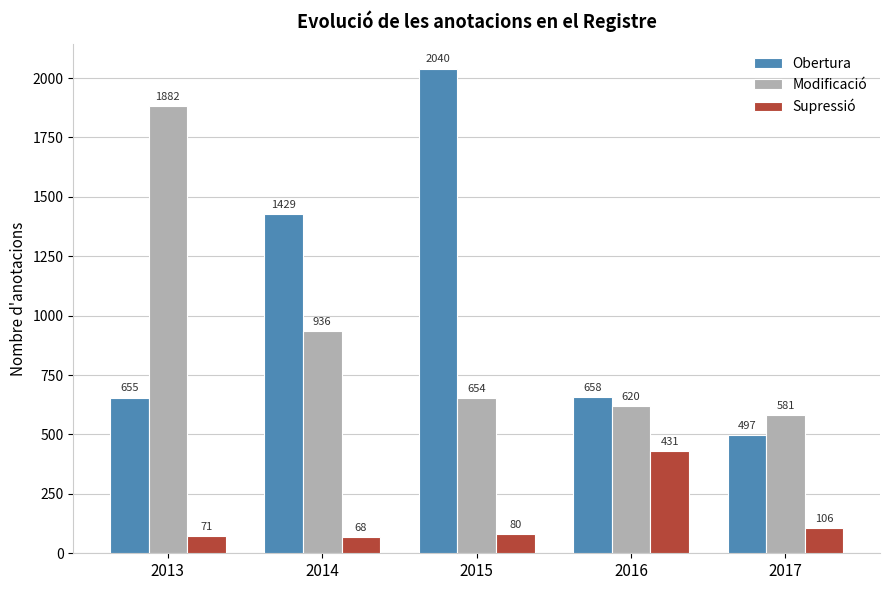

Read the Modificació value at 2016.

620